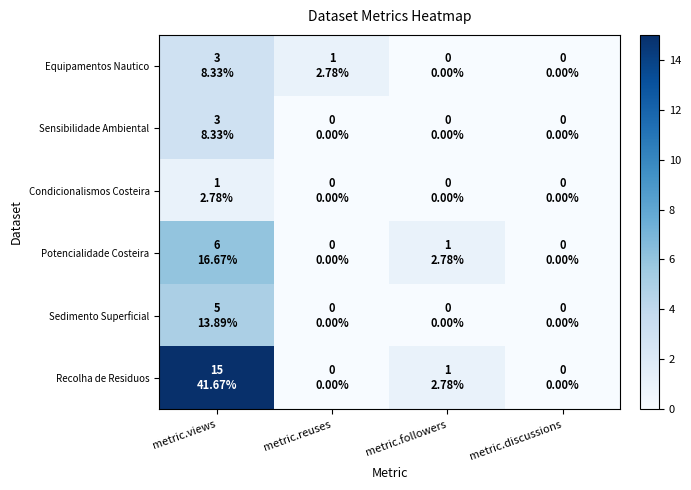

Which series has the largest total across all categories?

Recolha de Residuos